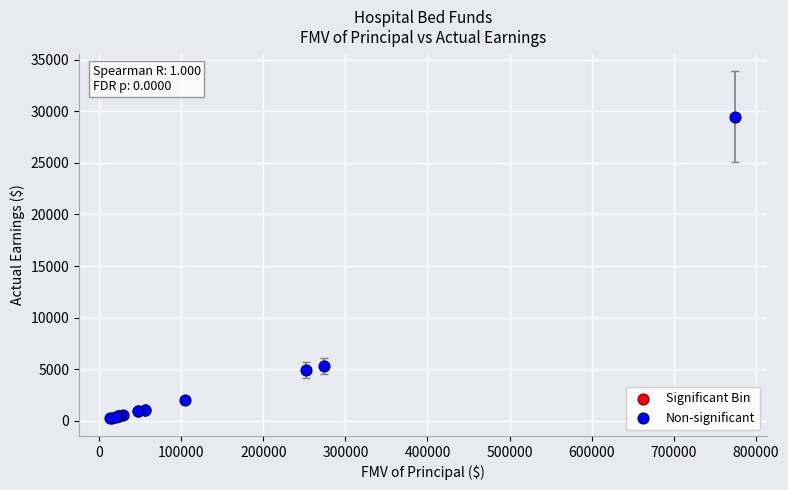

What Y value in the scatter plot is closest to 14870?

5328